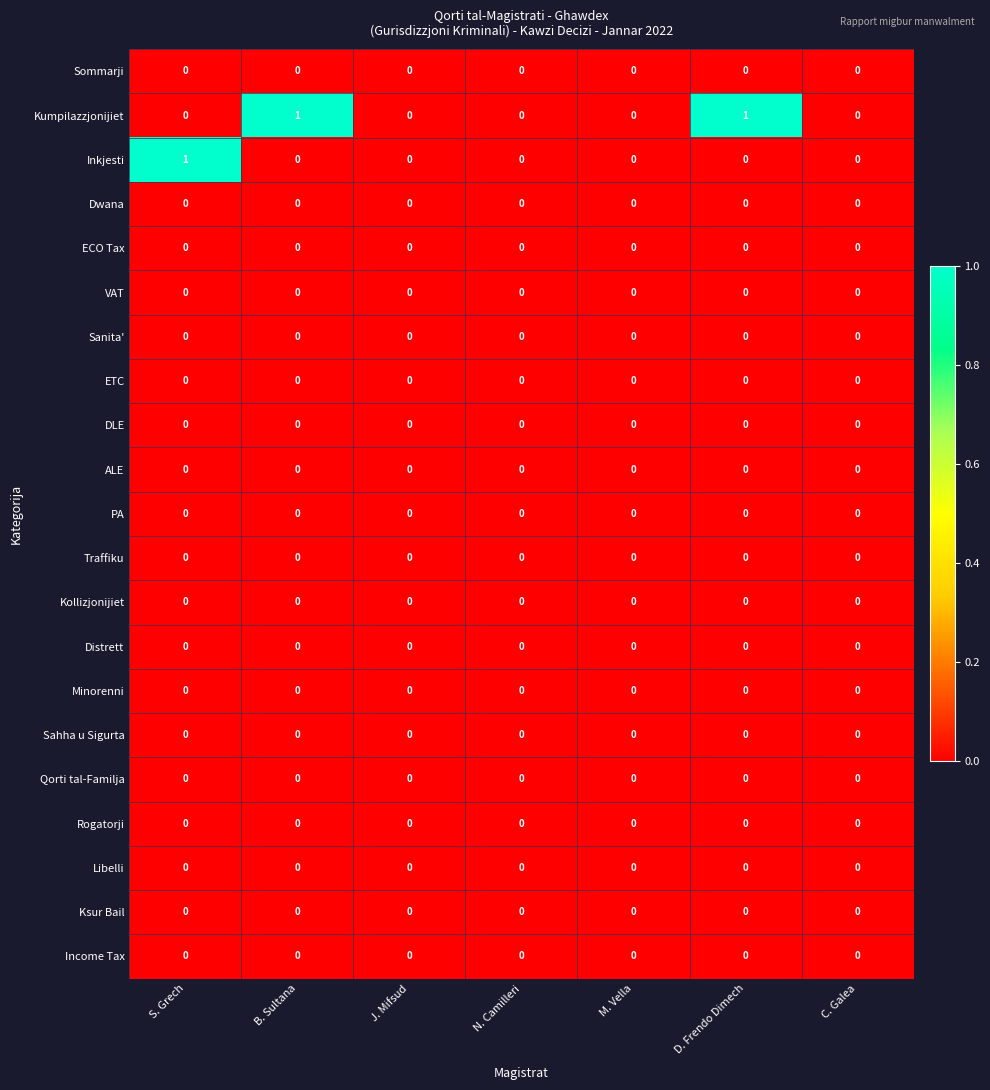

True or false: Sommarji has a value of 0 at C. Galea.

True